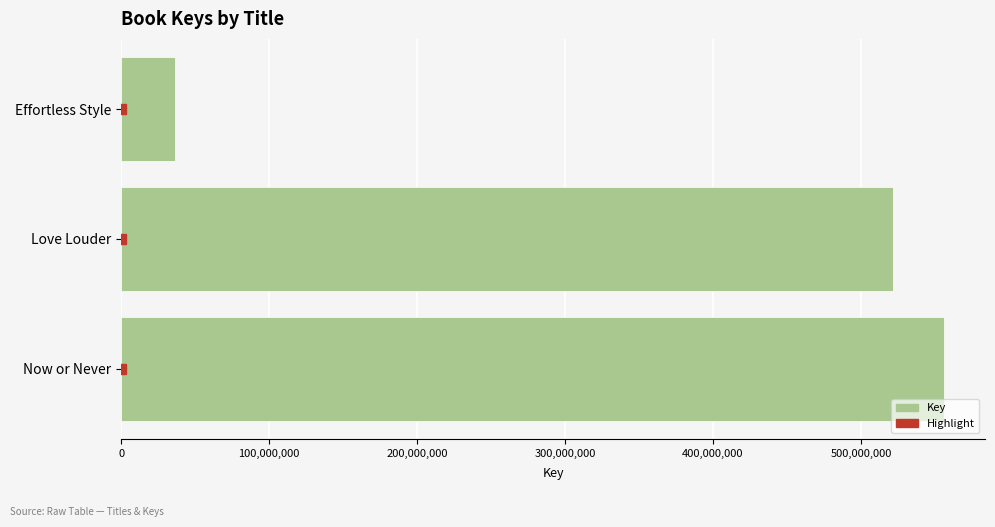

Is it true that the value at Effortless Style is 62509431?

False